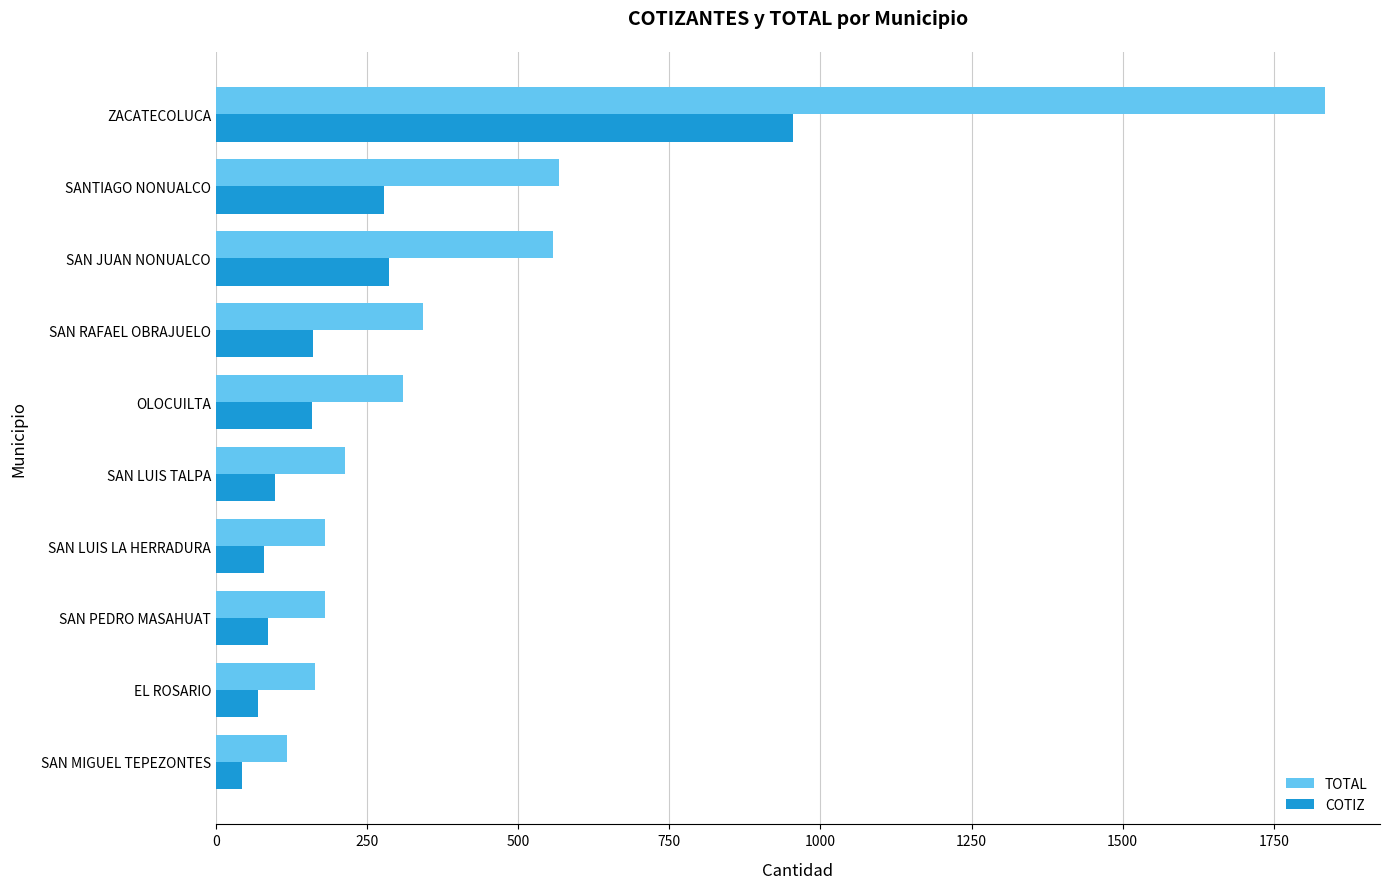

Which series has the largest range (max minus min)?

TOTAL